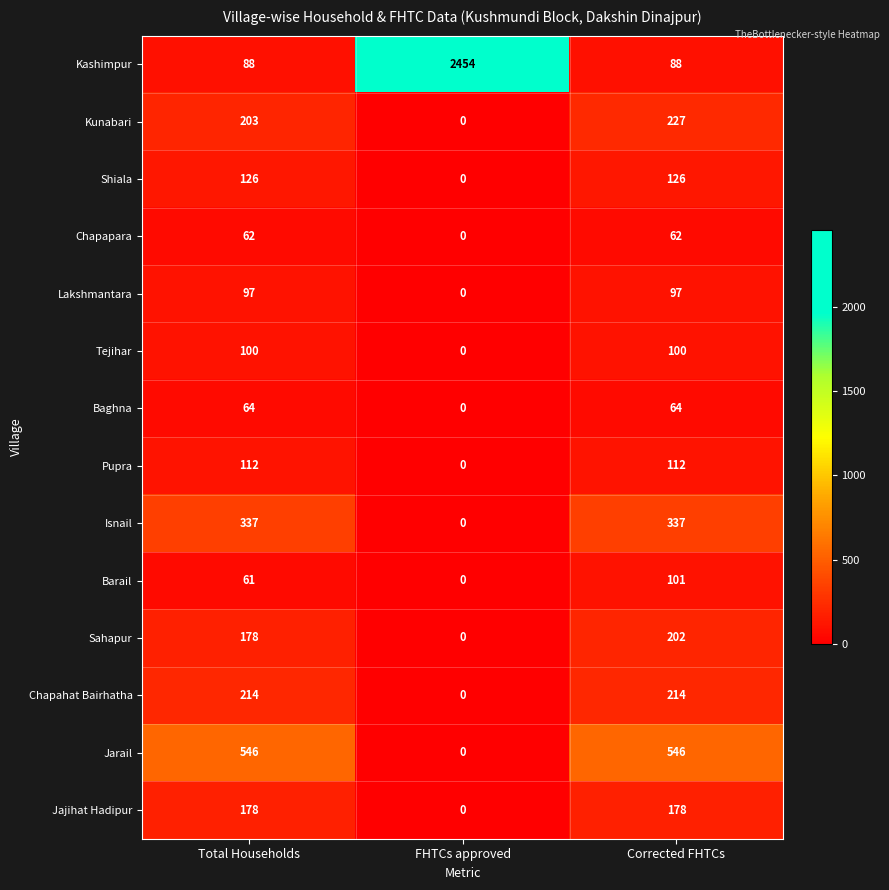

What is the difference between the maximum and minimum values in the Tejihar series?

100